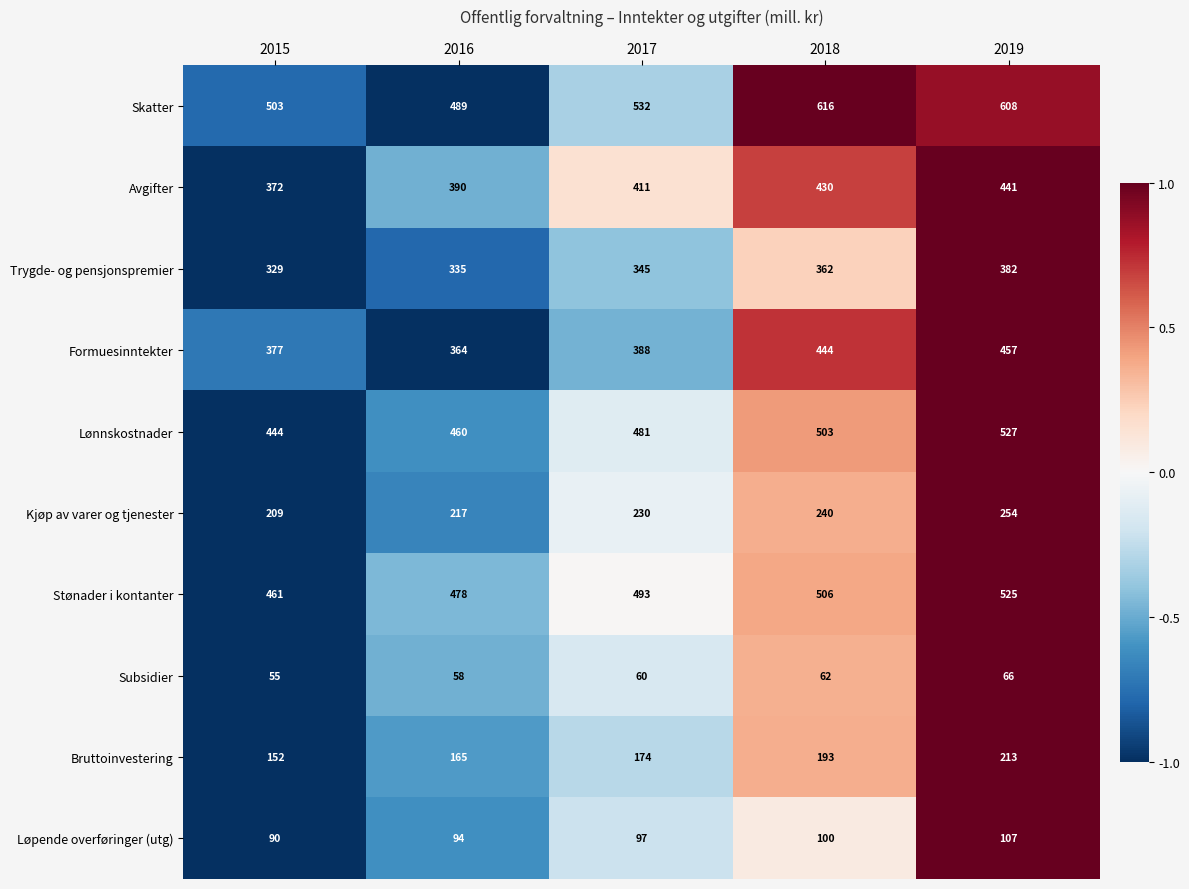

At which category is the sum across all series the highest?

2019